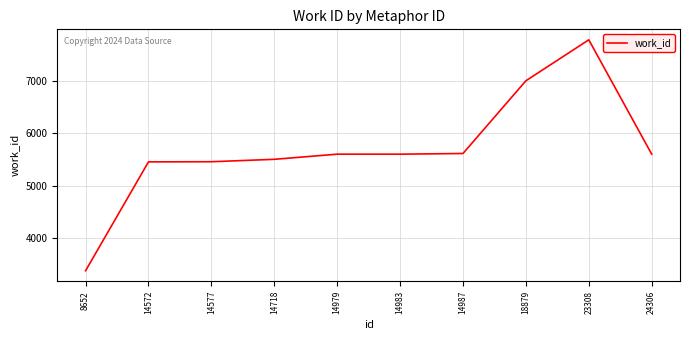

Count the number of categories in the chart.

10